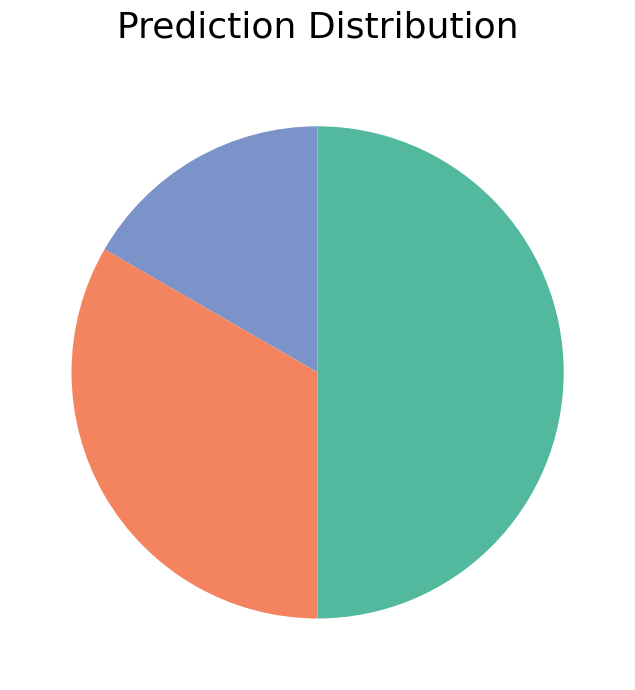

How many segments does this pie chart have?

3